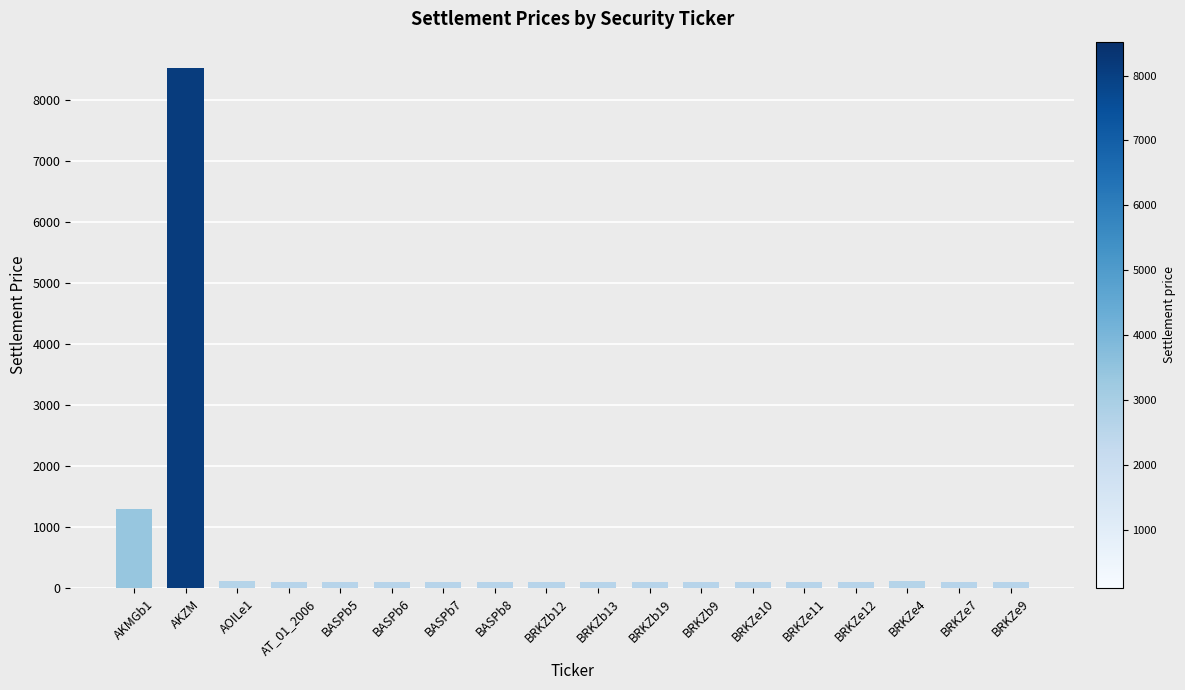

What is the label of the 16th bar from the right?

AOILe1